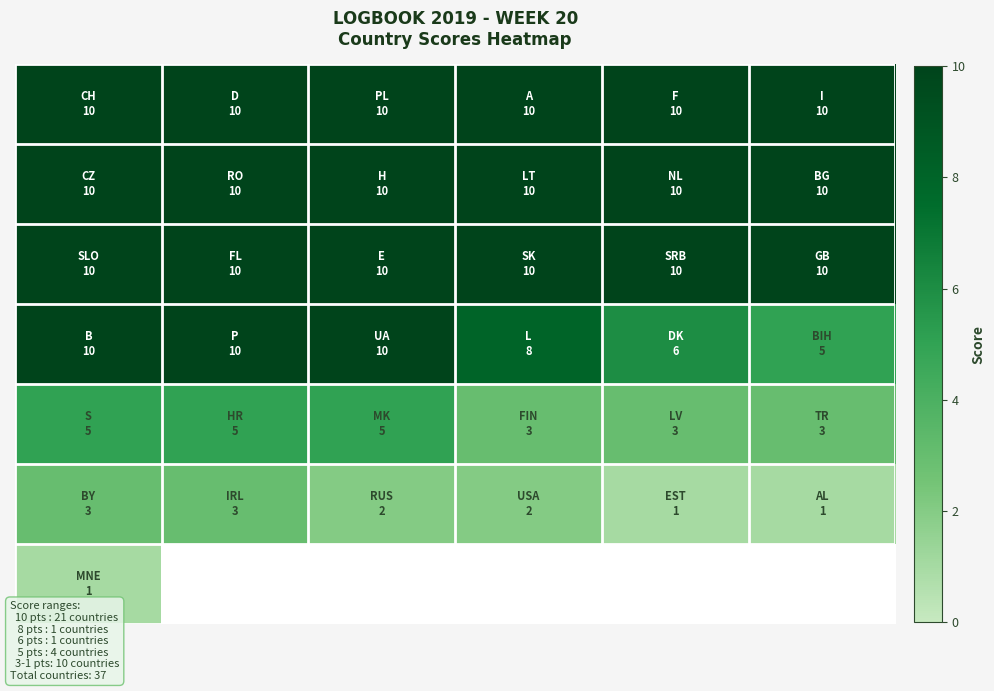

What is the sum of all row_4 values?

24.0